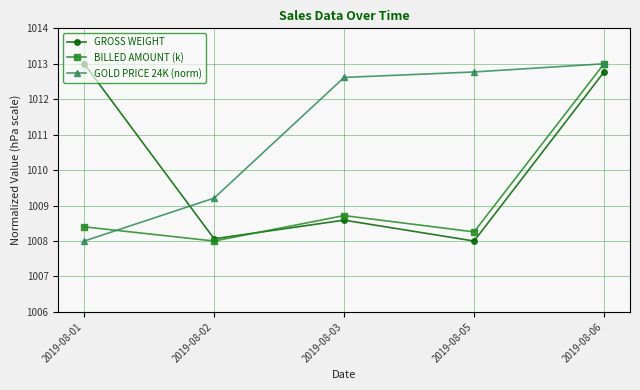

List the series in order of their overall mean, highest first.

GOLD PRICE 24K (norm), GROSS WEIGHT, BILLED AMOUNT (k)